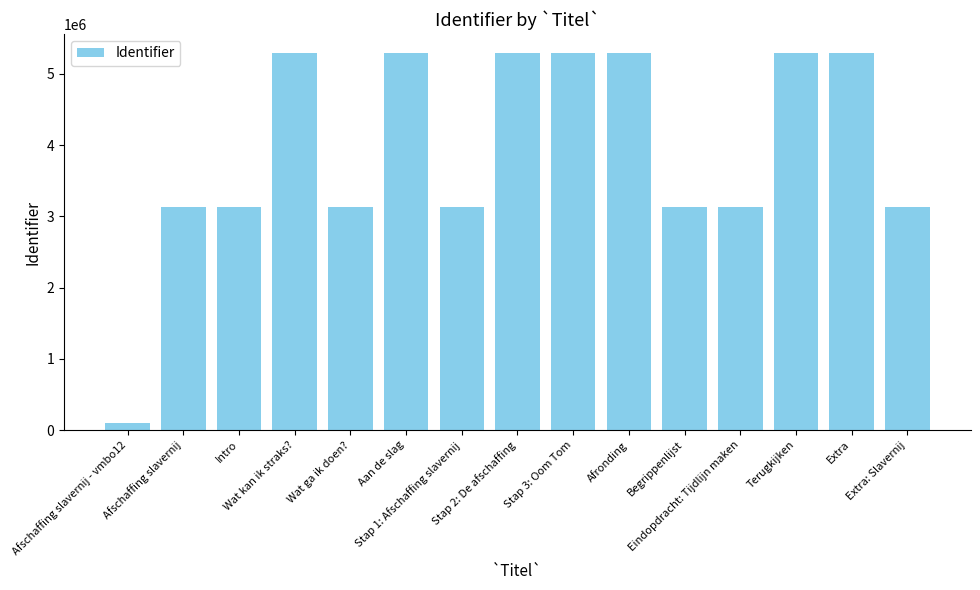

Approximately how many times larger is the value at Eindopdracht: Tijdlijn maken compared to Extra?

0.6